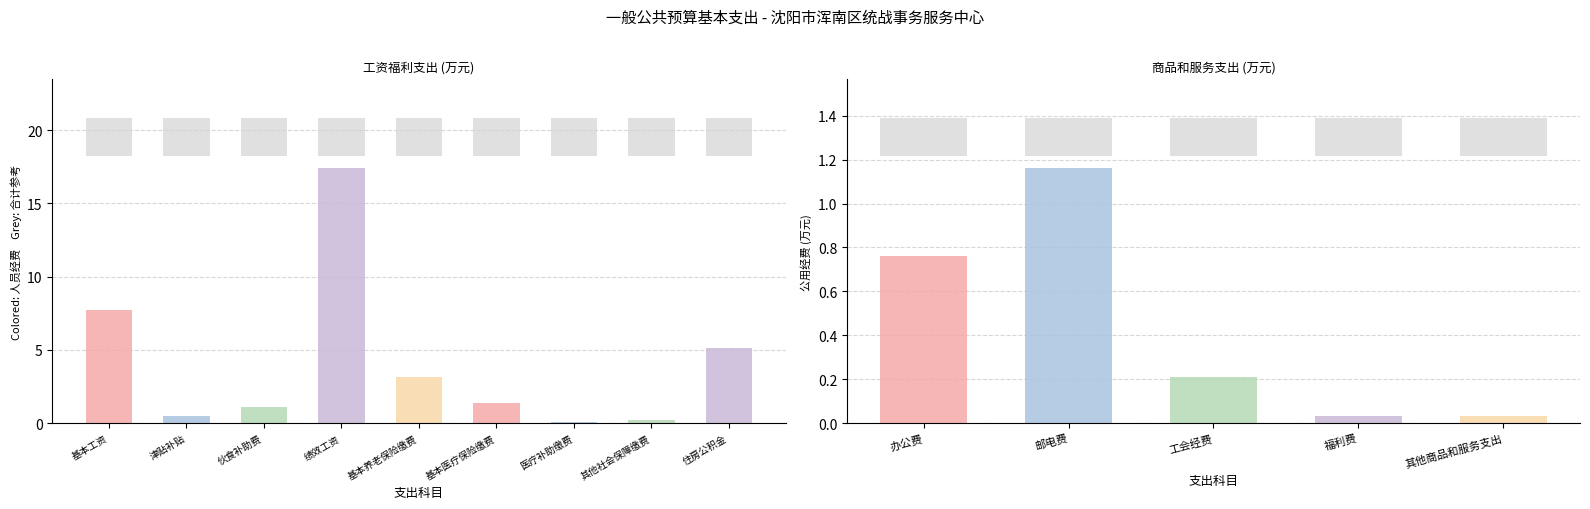

What is the value of the 人员经费 bar at the 6th from the left?

1.4